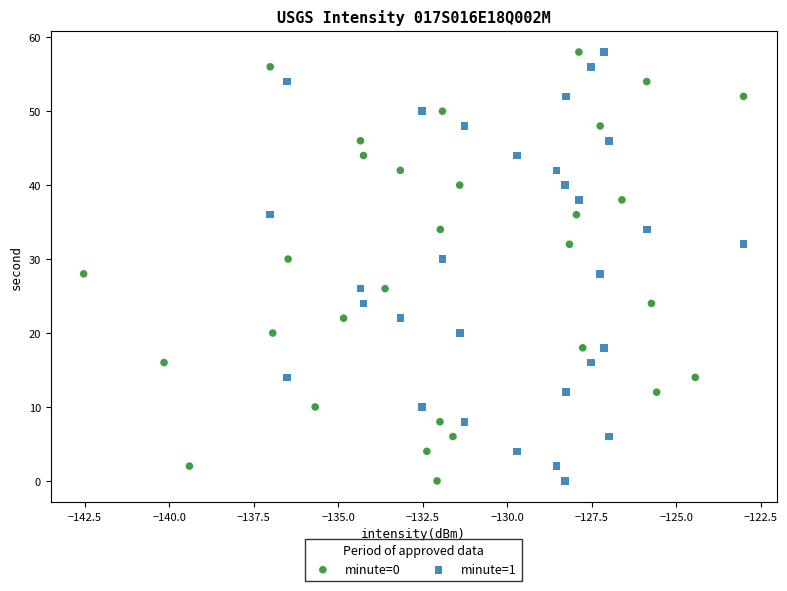

What are all the series names shown in the legend?

minute=0, minute=1